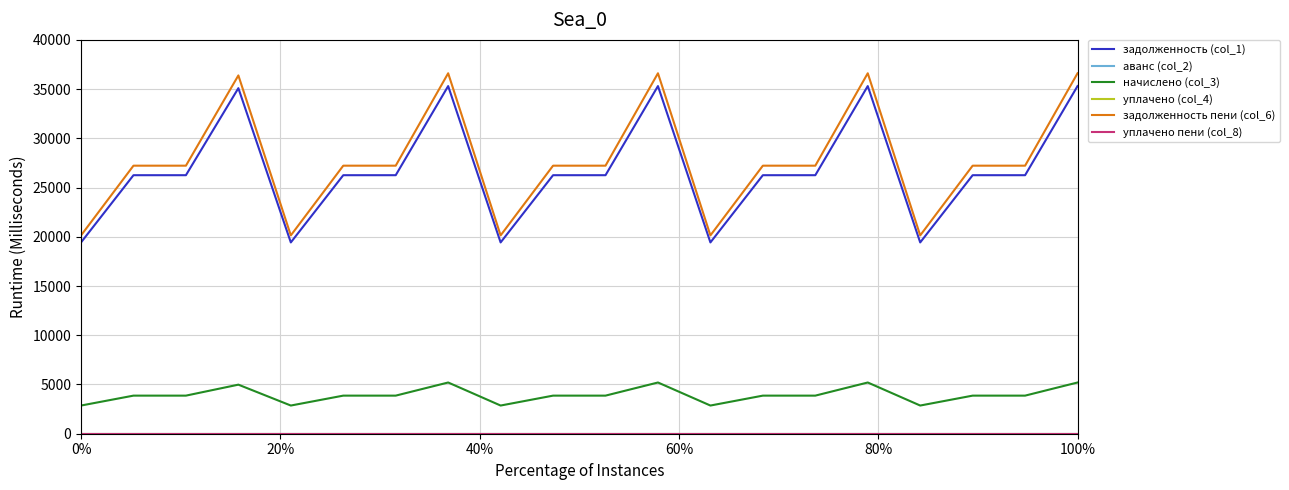

Reading right to left, transcribe all the data shown in this chart.

задолженность (col_1): 35309.7	26257.2	26257.2	19428.3	35309.7	26257.2	26257.2	19428.3	35309.7	26257.2	26257.2	19428.3	35309.7	26257.2	26257.2	19428.3	35097.9	26257.2	26257.2	19428.3
аванс (col_2): 0.0	0.0	0.0	0.0	0.0	0.0	0.0	0.0	0.0	0.0	0.0	0.0	0.0	0.0	0.0	0.0	0.0	0.0	0.0	0.0
начислено (col_3): 5202.6	3868.8	3868.8	2862.6	5202.6	3868.8	3868.8	2862.6	5202.6	3868.8	3868.8	2862.6	5202.6	3868.8	3868.8	2862.6	4983.0	3868.8	3868.8	2862.6
уплачено (col_4): 0.0	0.0	0.0	0.0	0.0	0.0	0.0	0.0	0.0	0.0	0.0	0.0	0.0	0.0	0.0	0.0	0.0	0.0	0.0	0.0
задолженность пени (col_6): 36610.3	27224.4	27224.4	20143.9	36610.3	27224.4	27224.4	20143.9	36610.3	27224.4	27224.4	20143.9	36610.3	27224.4	27224.4	20143.9	36390.7	27224.4	27224.4	20143.9
уплачено пени (col_8): 0.0	0.0	0.0	0.0	0.0	0.0	0.0	0.0	0.0	0.0	0.0	0.0	0.0	0.0	0.0	0.0	0.0	0.0	0.0	0.0